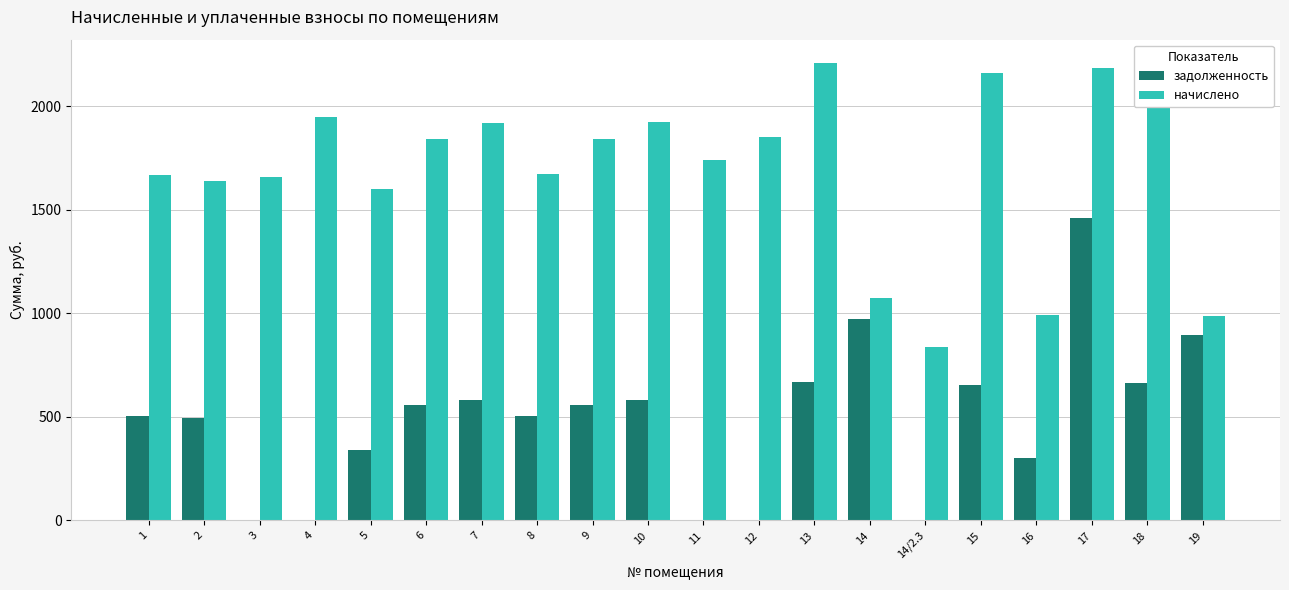

The value of задолженность at 8 is 725.4. True or false?

False